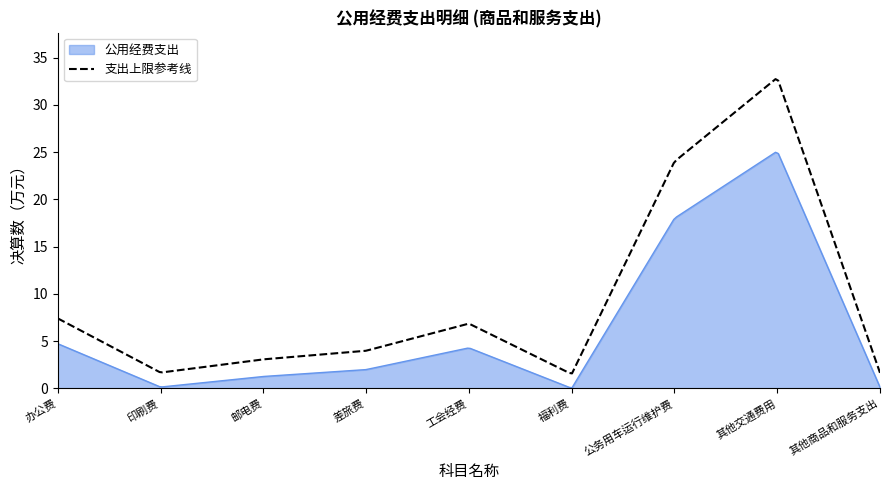

What is the difference between the maximum and minimum values in the 公用经费支出 series?

24.9